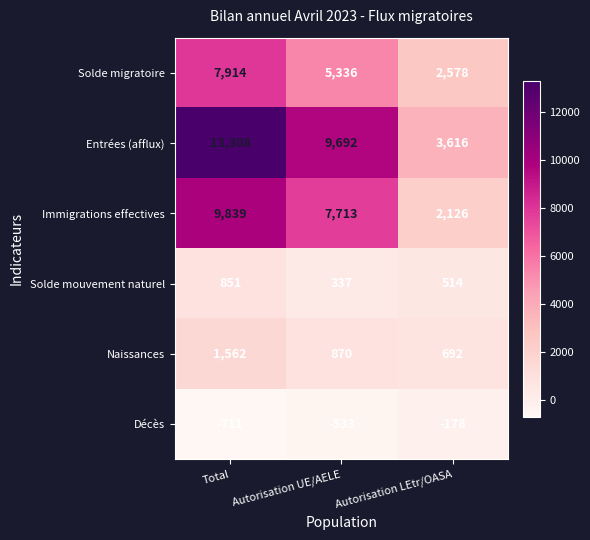

Reading left to right, transcribe all the data shown in this chart.

Solde migratoire: 7914	5336	2578
Entrées (afflux): 13308	9692	3616
Immigrations effectives: 9839	7713	2126
Solde mouvement naturel: 851	337	514
Naissances: 1562	870	692
Décès: -711	-533	-178